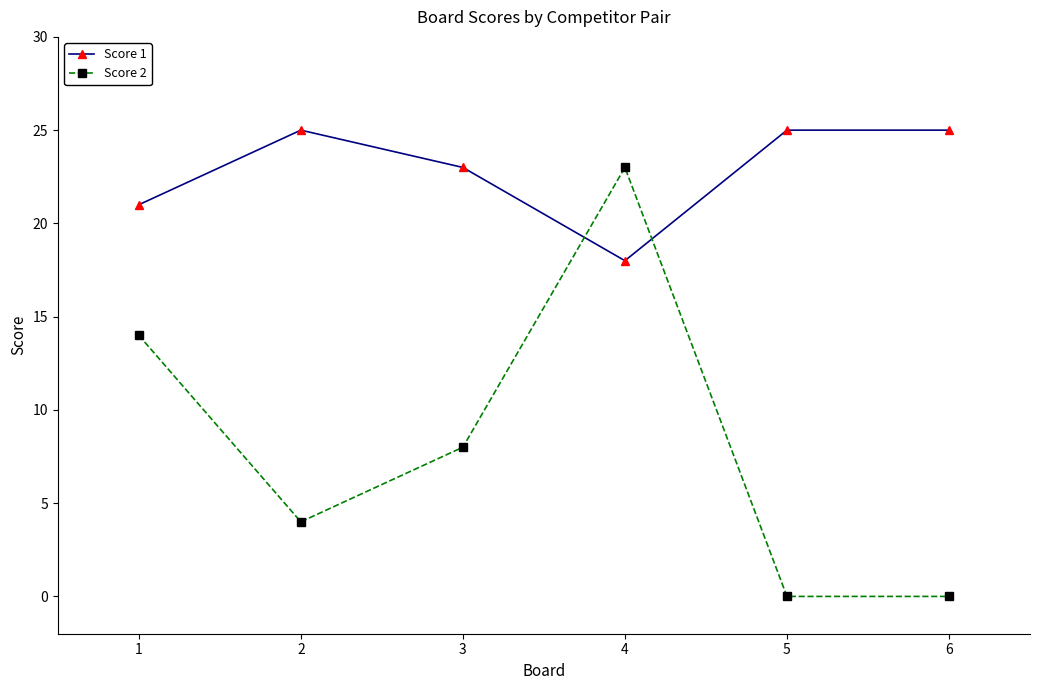

Which category has the lowest value in the Score 1 series?

4